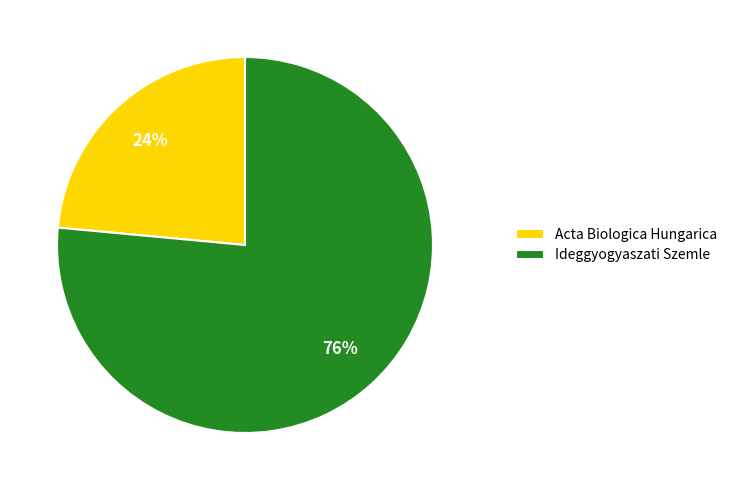

Is it true that Acta Biologica Hungarica is 9% of the pie?

False